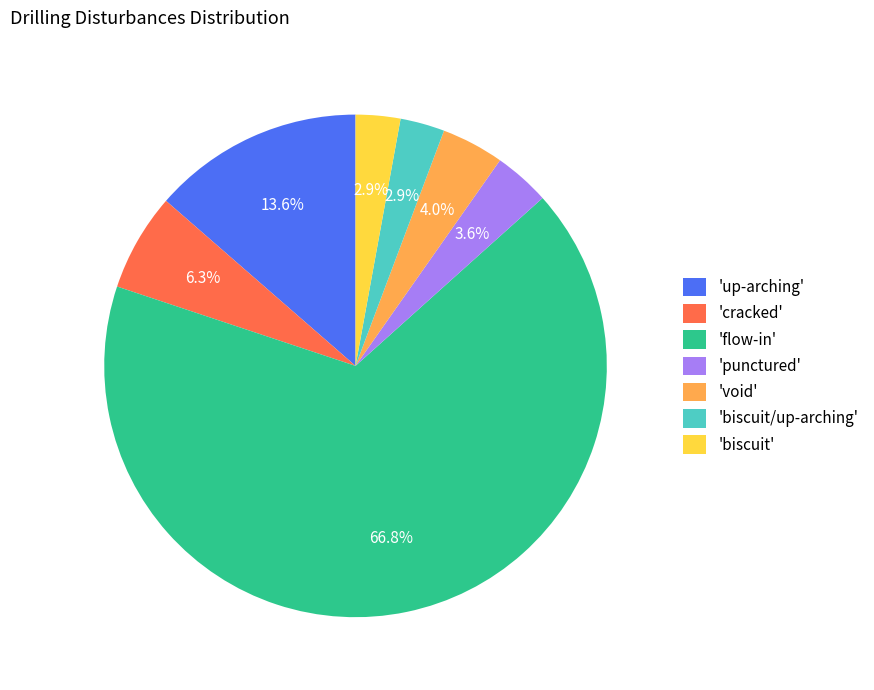

How many segments does this pie chart have?

7